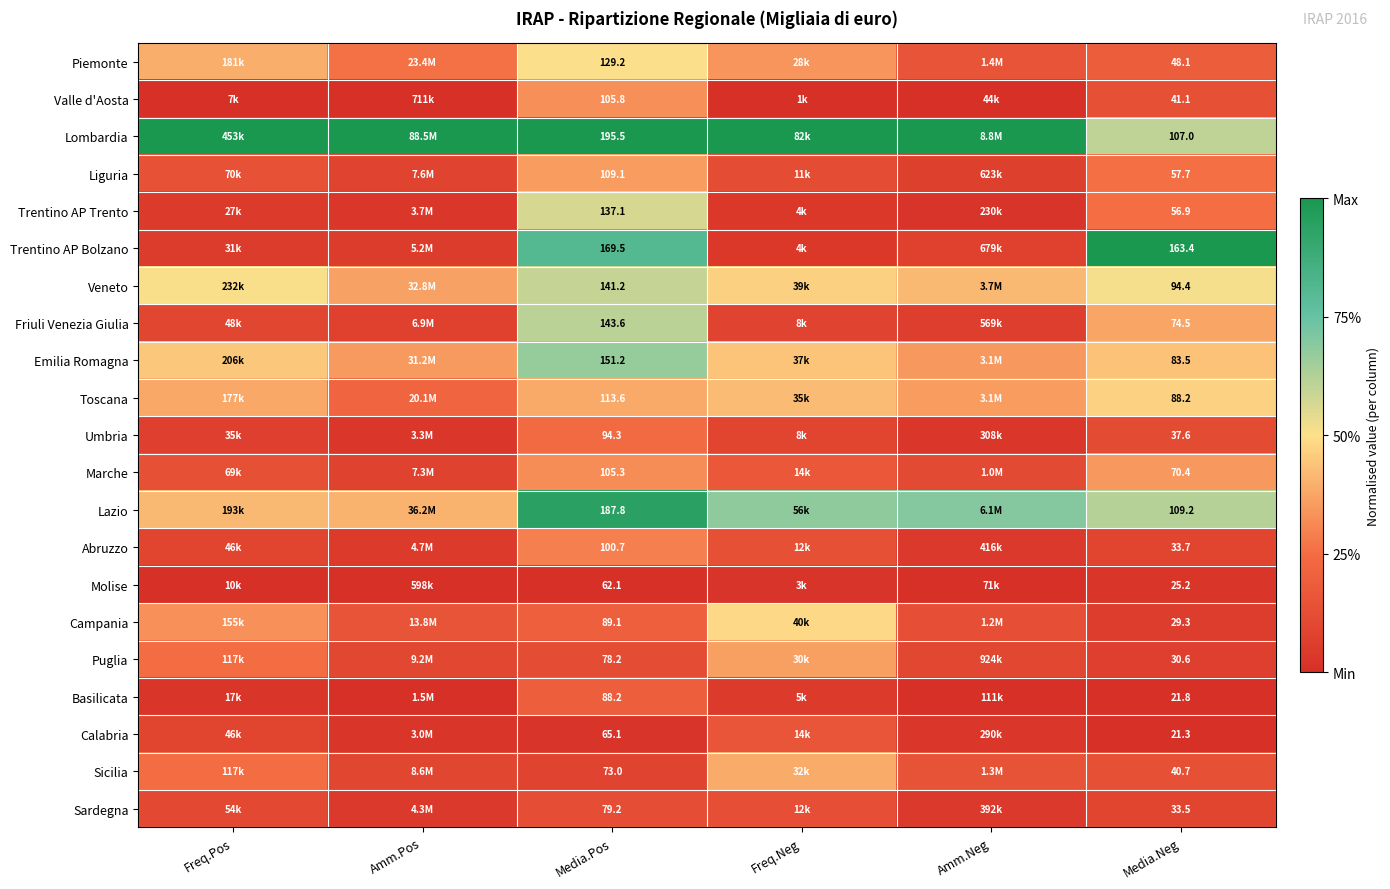

Is the value of Friuli Venezia Giulia at Media.Neg greater than the value of Piemonte at Media.Pos?

No